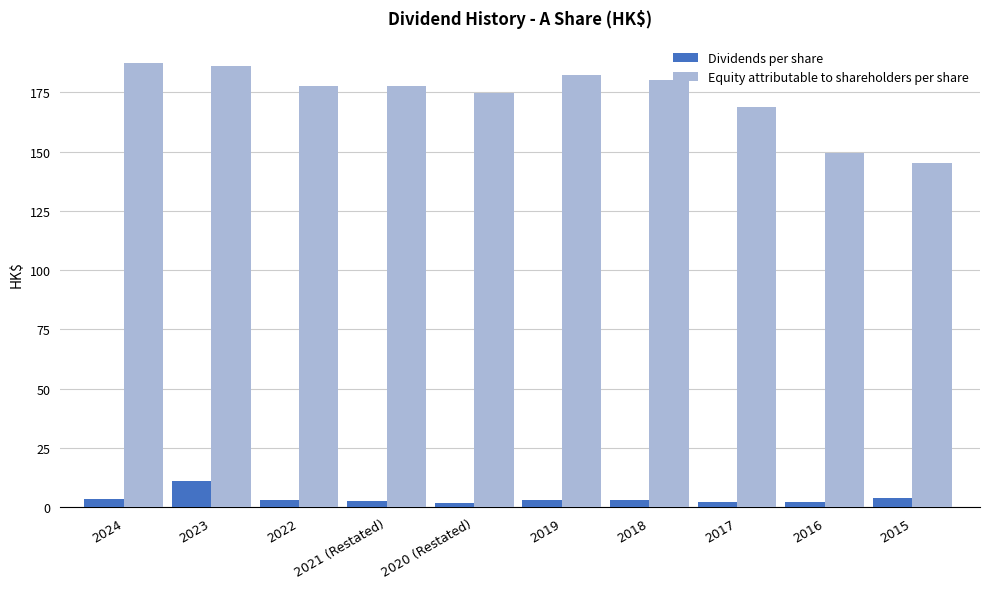

What is the difference between the highest and lowest values at 2017?

166.5